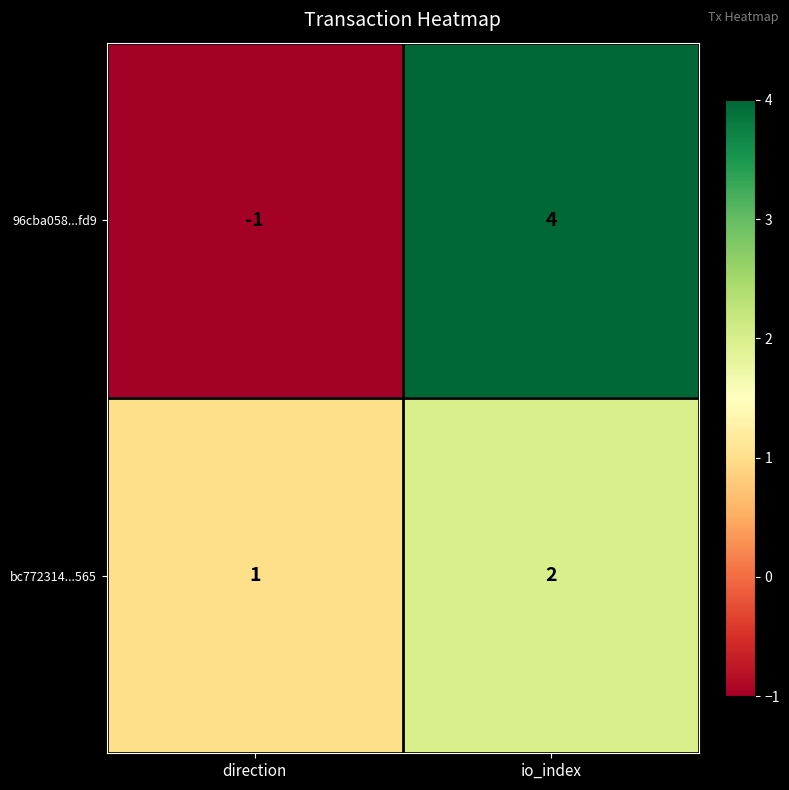

At which category is the sum across all series the highest?

io_index